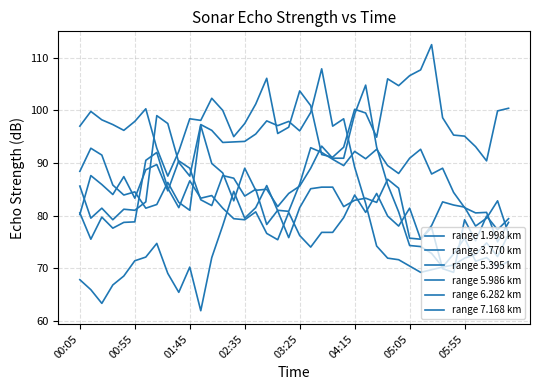

At which category does the chart reach its peak across all series?

32